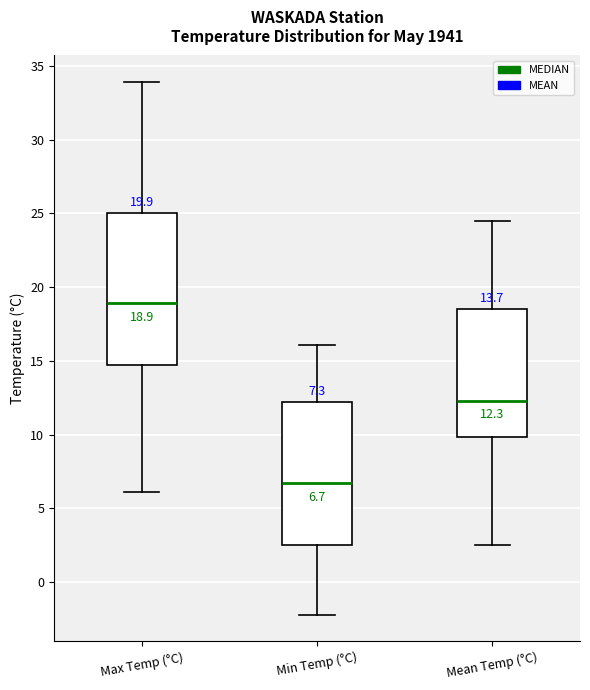

Which box is the tallest, from its lower edge to its upper edge?

Max Temp (°C)